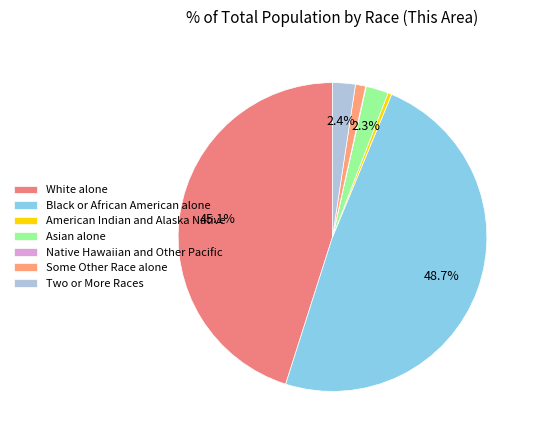

What portion of the pie excludes White alone?

54.9%